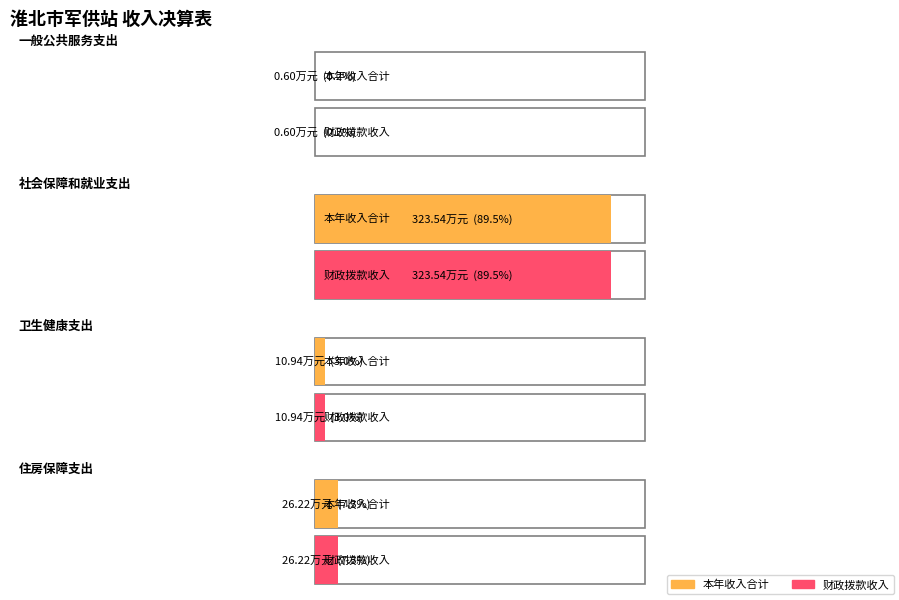

What is the label of the 3rd bar from the right?

社会保障和就业支出